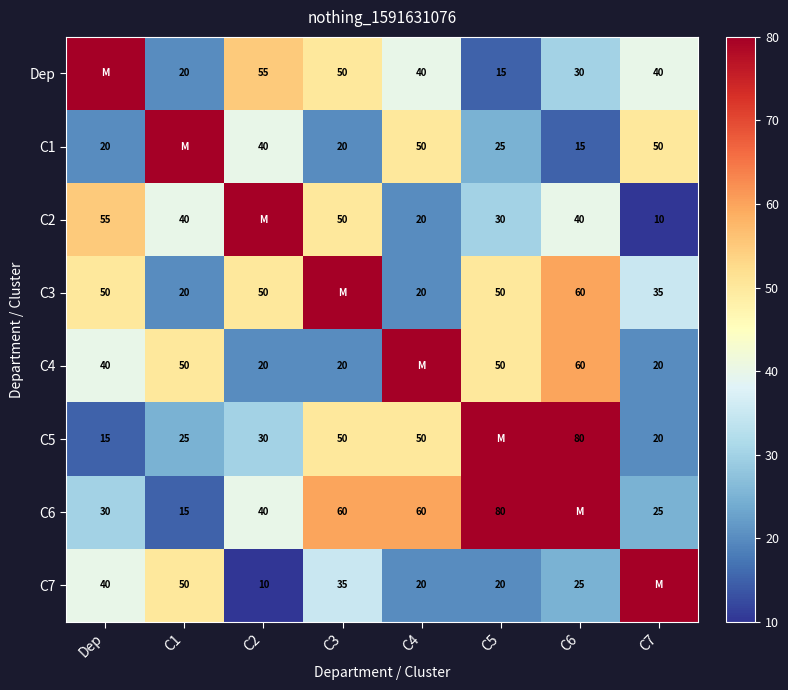

Is the value of C4 at C6 greater than the value of C5 at C4?

Yes